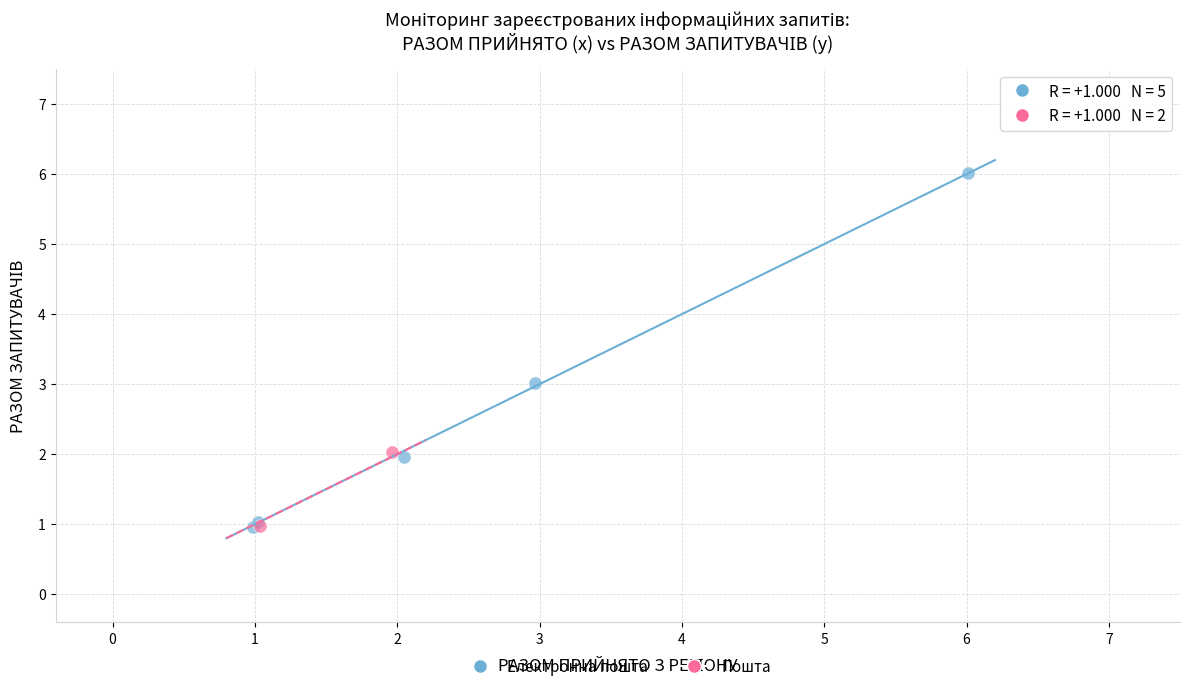

Which series contains the highest Y value?

Електронна пошта